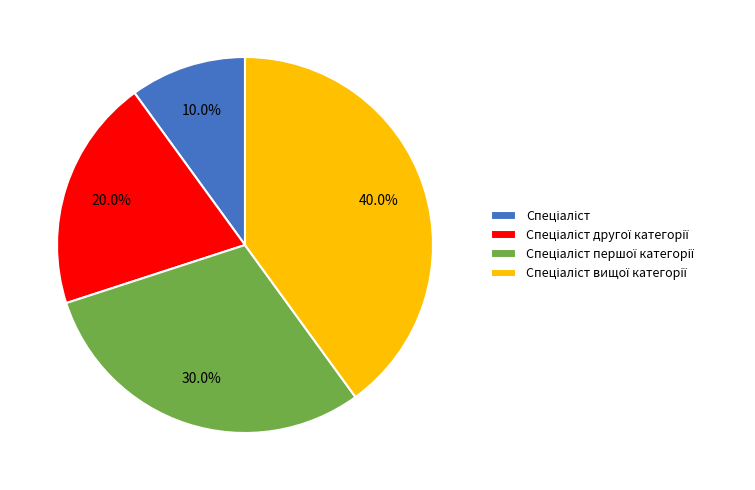

Does any single category account for the majority?

No